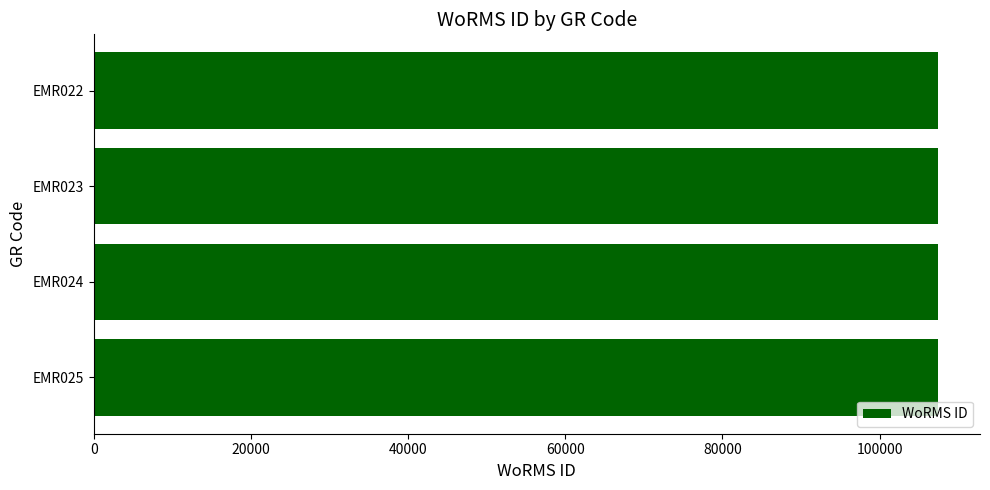

What is the value of the 4th bar from the top?

107393